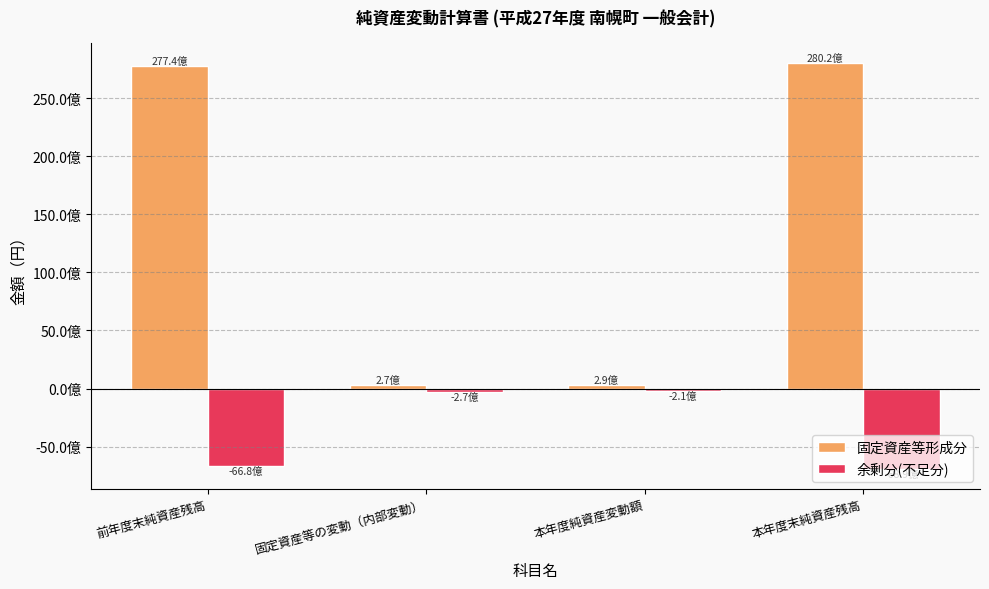

Is it true that 余剰分(不足分) equals -271274429 at 固定資産等の変動（内部変動）?

True